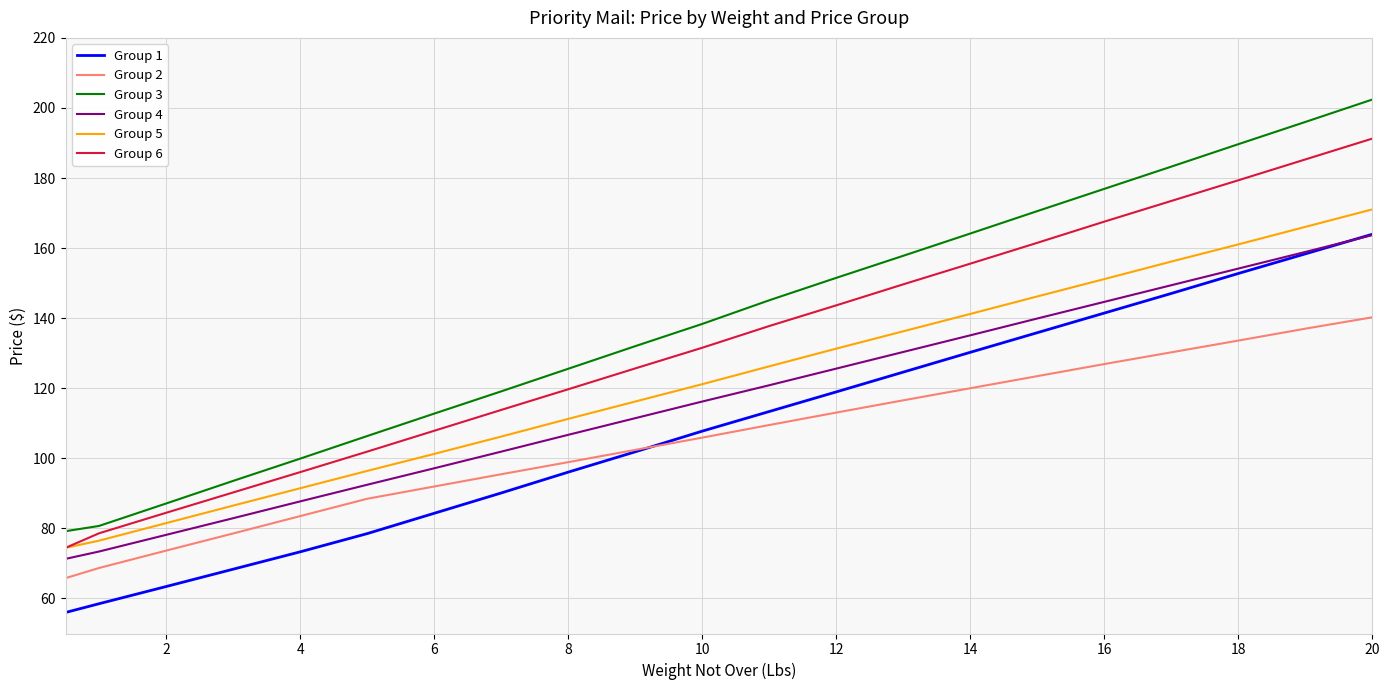

What is the lowest value of the Group 6 series?

74.5